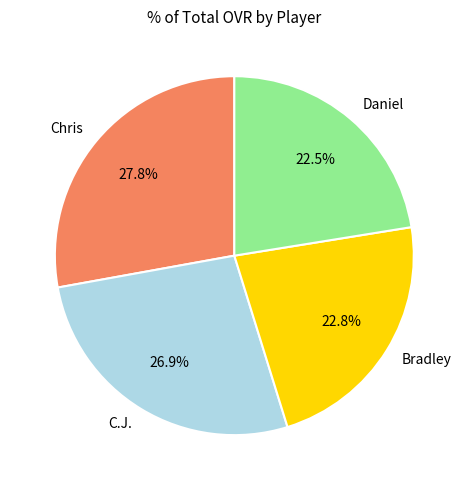

Which has a higher value, Chris or C.J.?

Chris